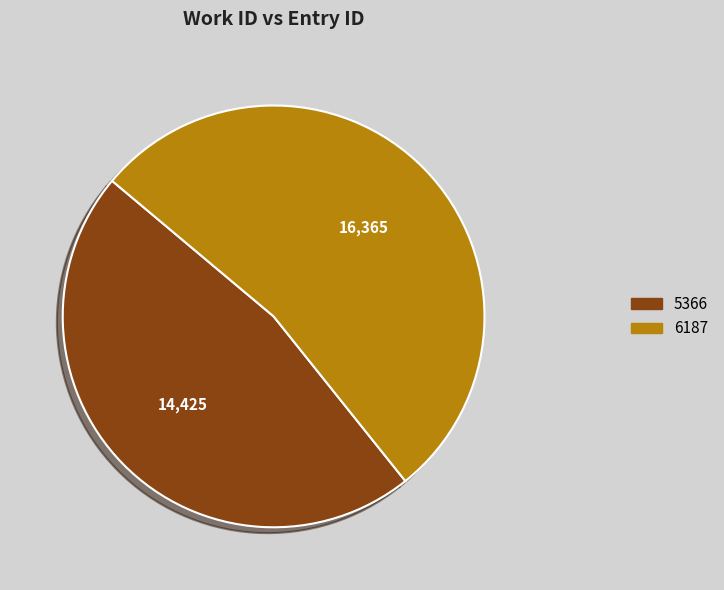

Which slice is the smallest?

5366